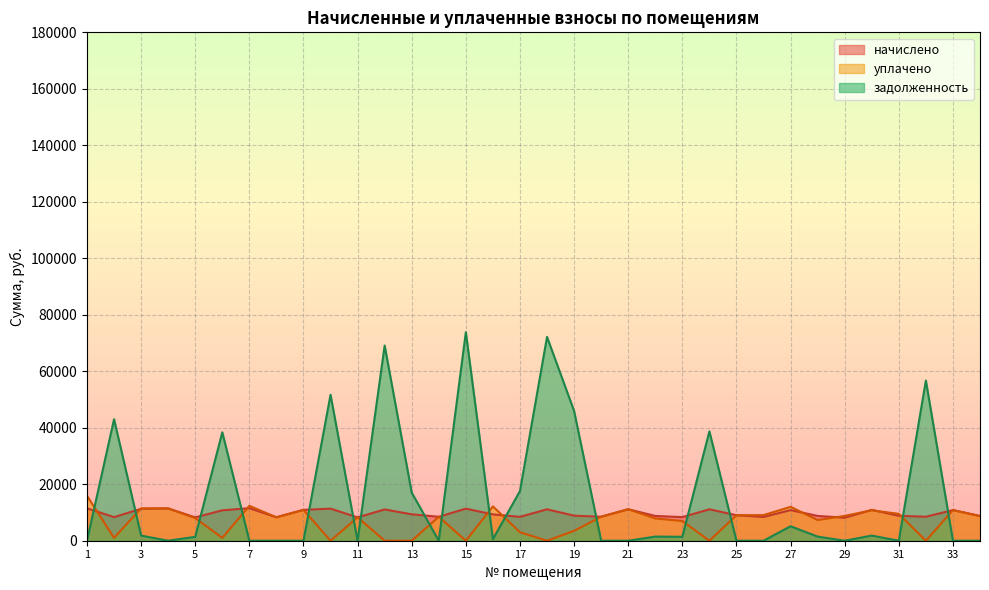

True or false: начислено has more than 1 interior local peaks.

True